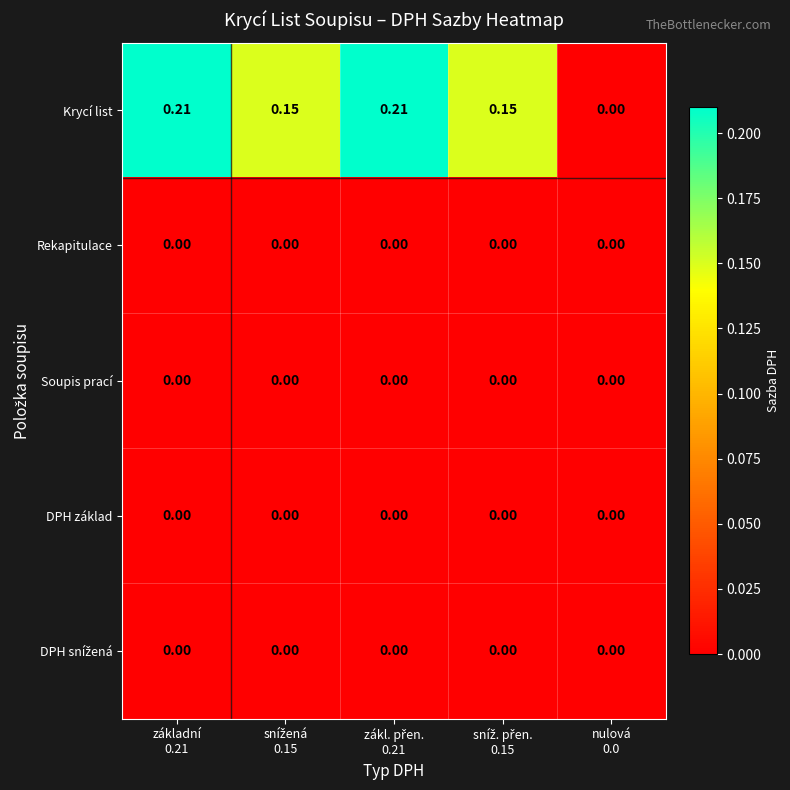

Which series has the widest spread of values?

Krycí list